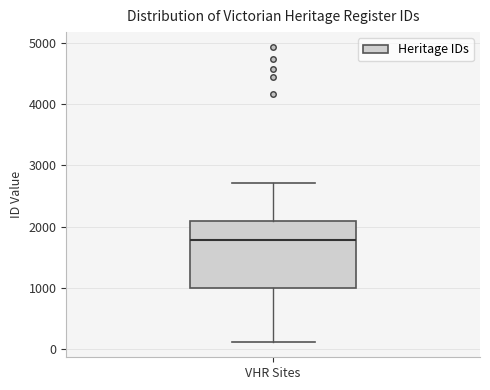

Where is the lower edge of the box for VHR Sites on the y-axis? The values are not printed on the chart, so give them approximately, as read against the axis.

1000